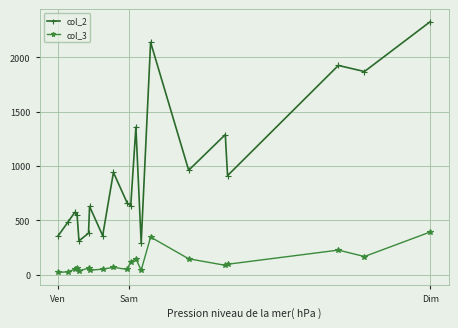

List the series in order of their overall mean, lowest first.

col_3, col_2